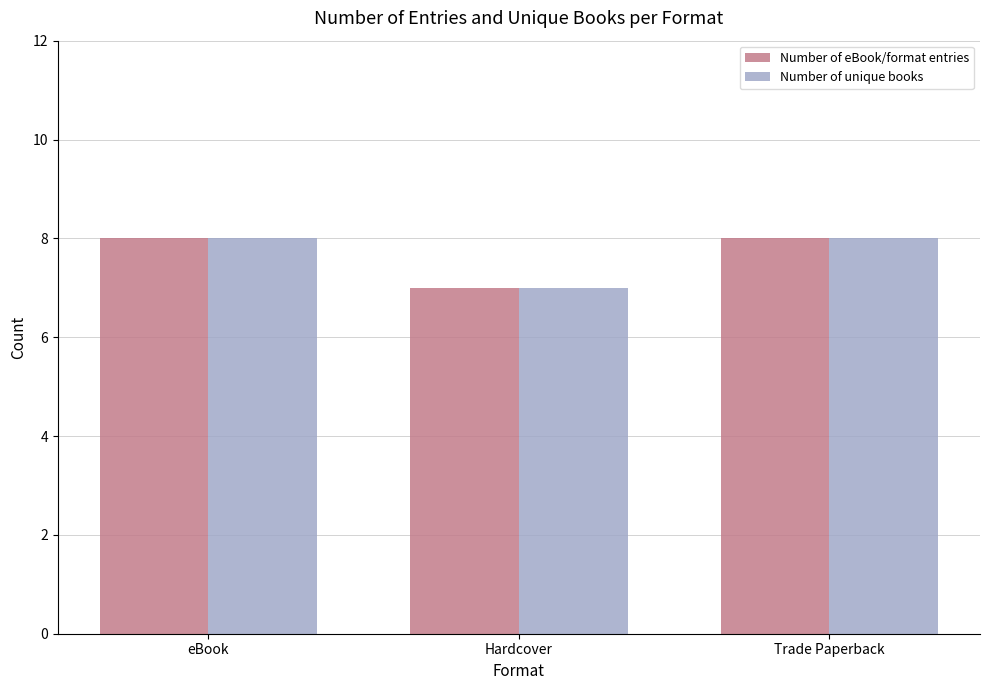

What is the total value across all series at Trade Paperback?

16